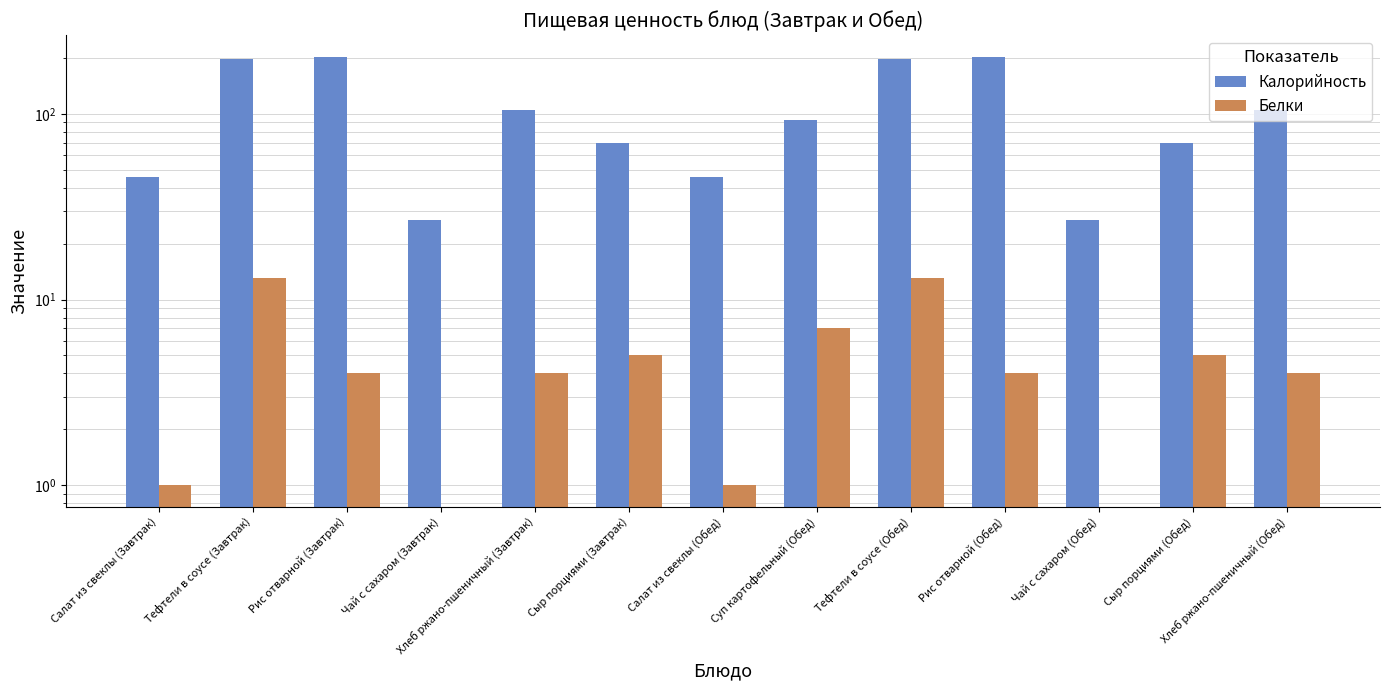

What is the minimum value for Калорийность?

27